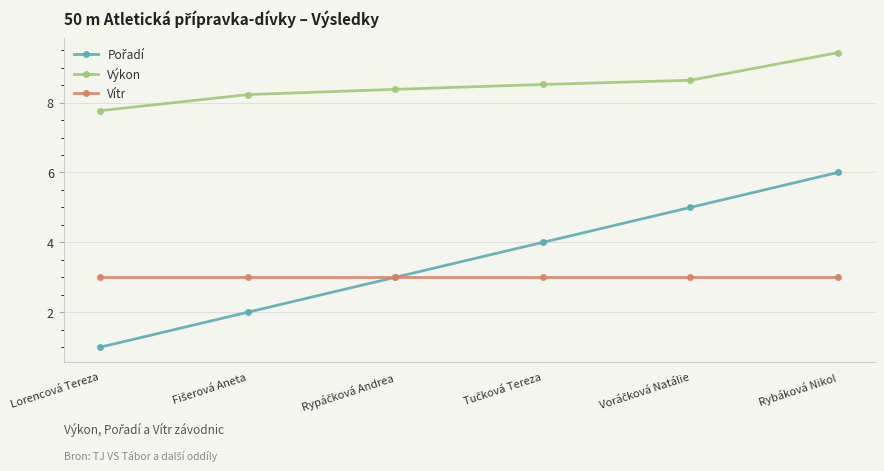

At which category is the sum across all series the highest?

Rybáková Nikol